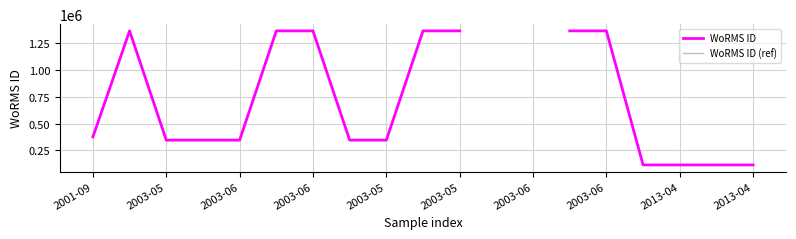

True or false: WoRMS ID (ref) and WoRMS ID cross at least once.

False